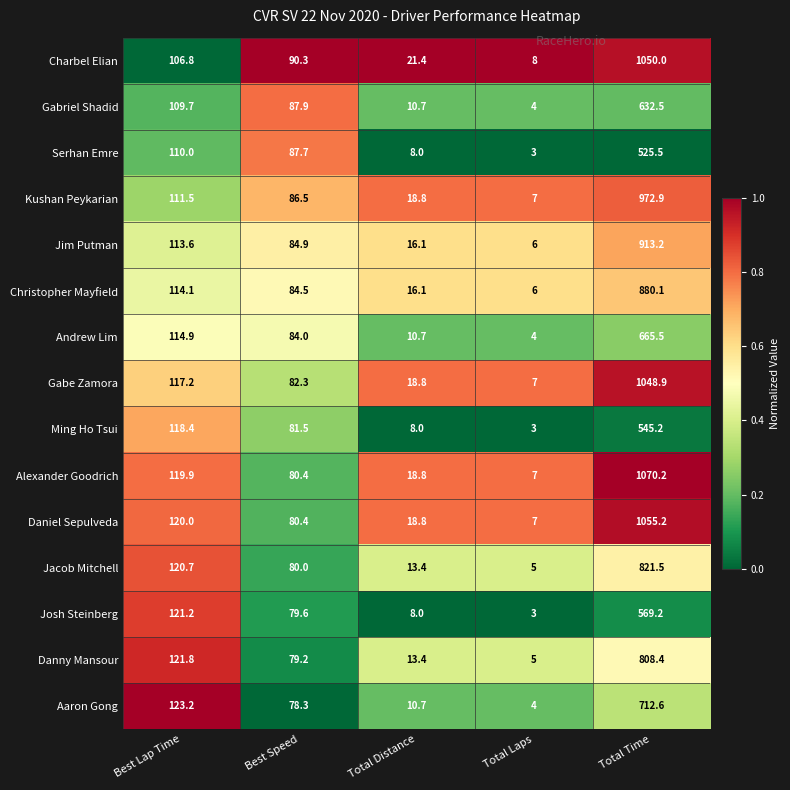

Which series has the largest range (max minus min)?

Alexander Goodrich